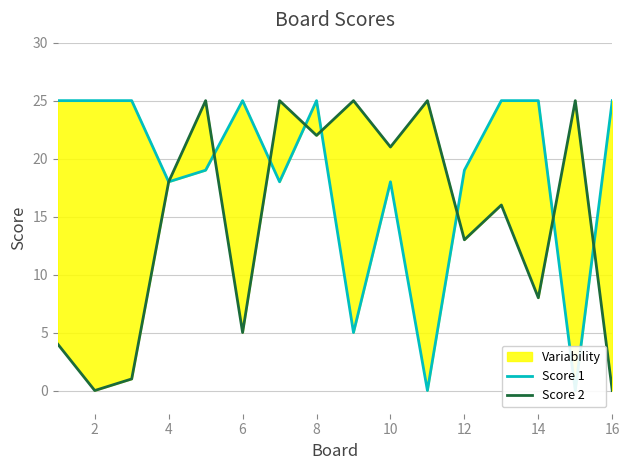

True or false: Score 1 and Score 2 intersect in this chart.

True